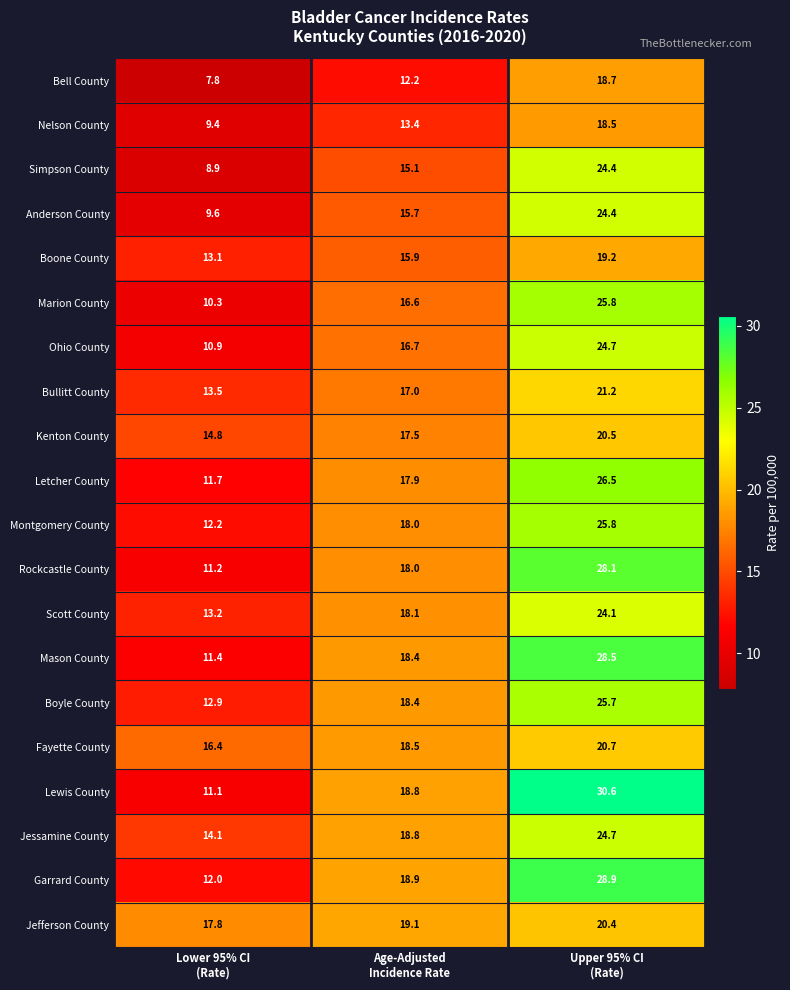

What is the maximum value for Jefferson County?

20.4